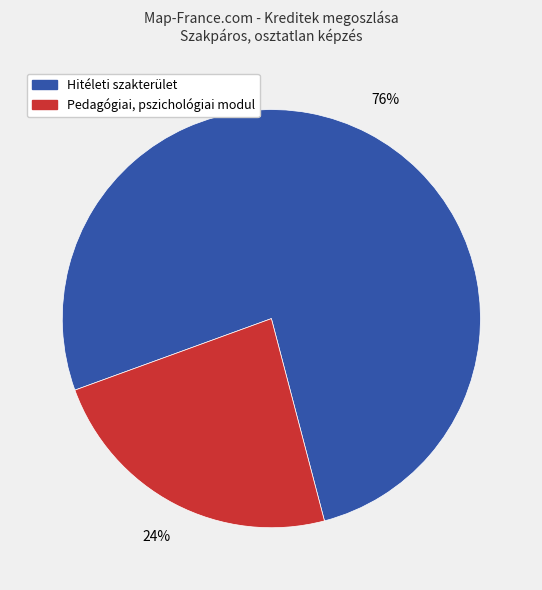

To the nearest percent, what is the average slice percentage?

50%